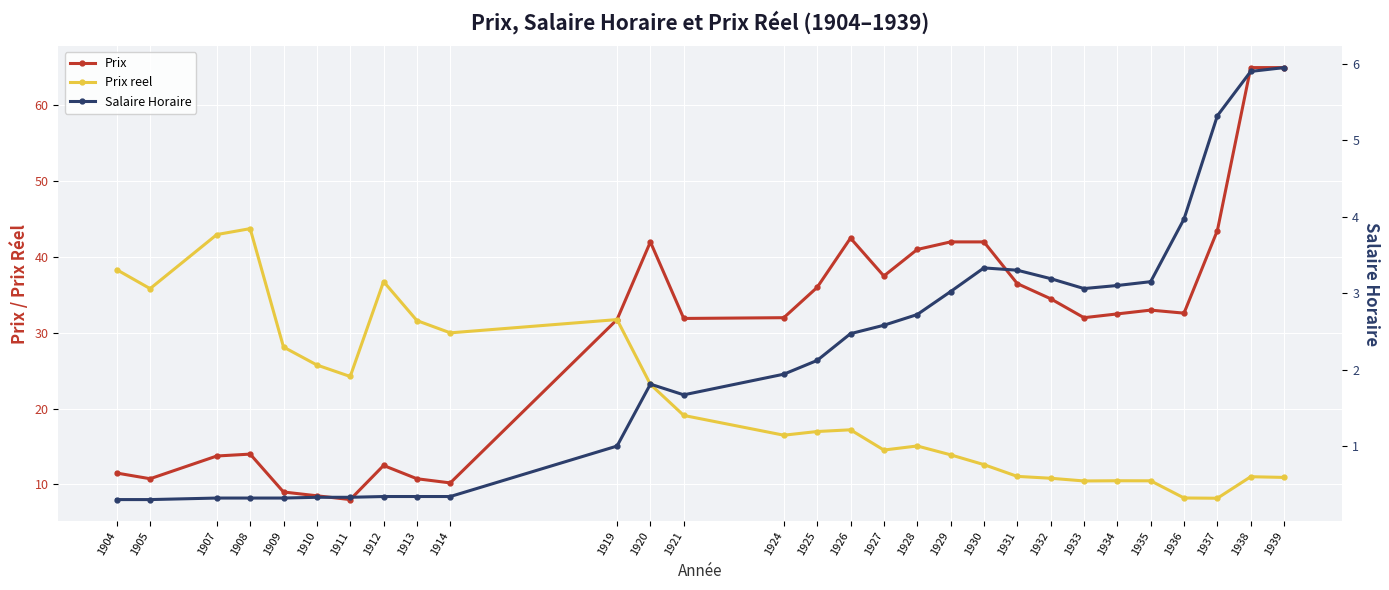

Rank the categories by Prix value from lowest to highest.

1911, 1910, 1909, 1914, 1905, 1913, 1904, 1912, 1907, 1908, 1919, 1921, 1924, 1933, 1934, 1936, 1935, 1932, 1925, 1931, 1927, 1928, 1920, 1929, 1930, 1926, 1937, 1938, 1939